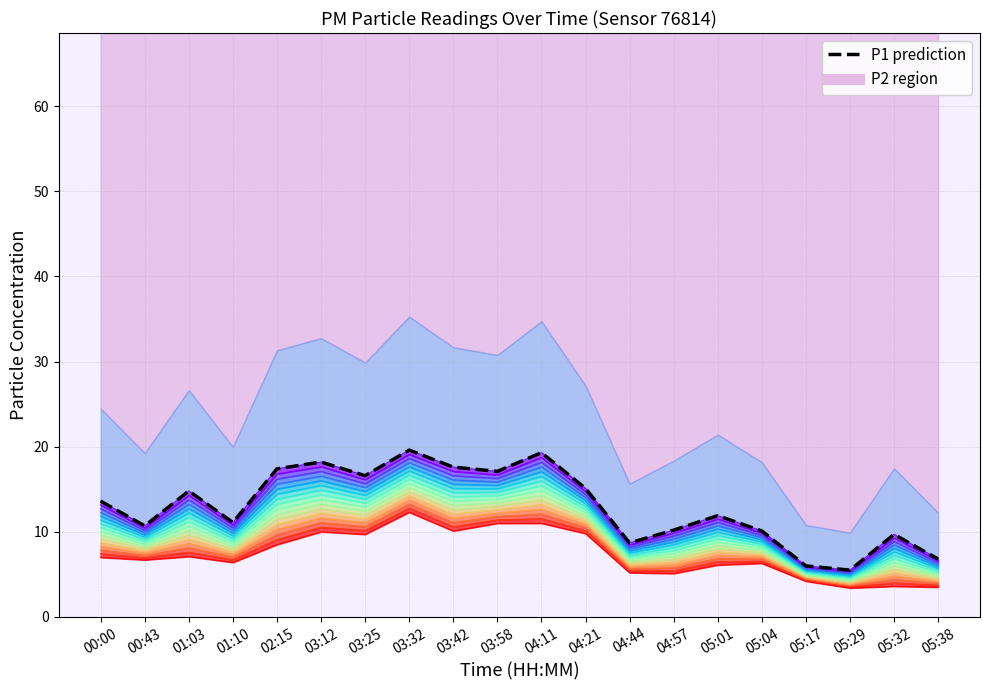

How many values are below 13?

10